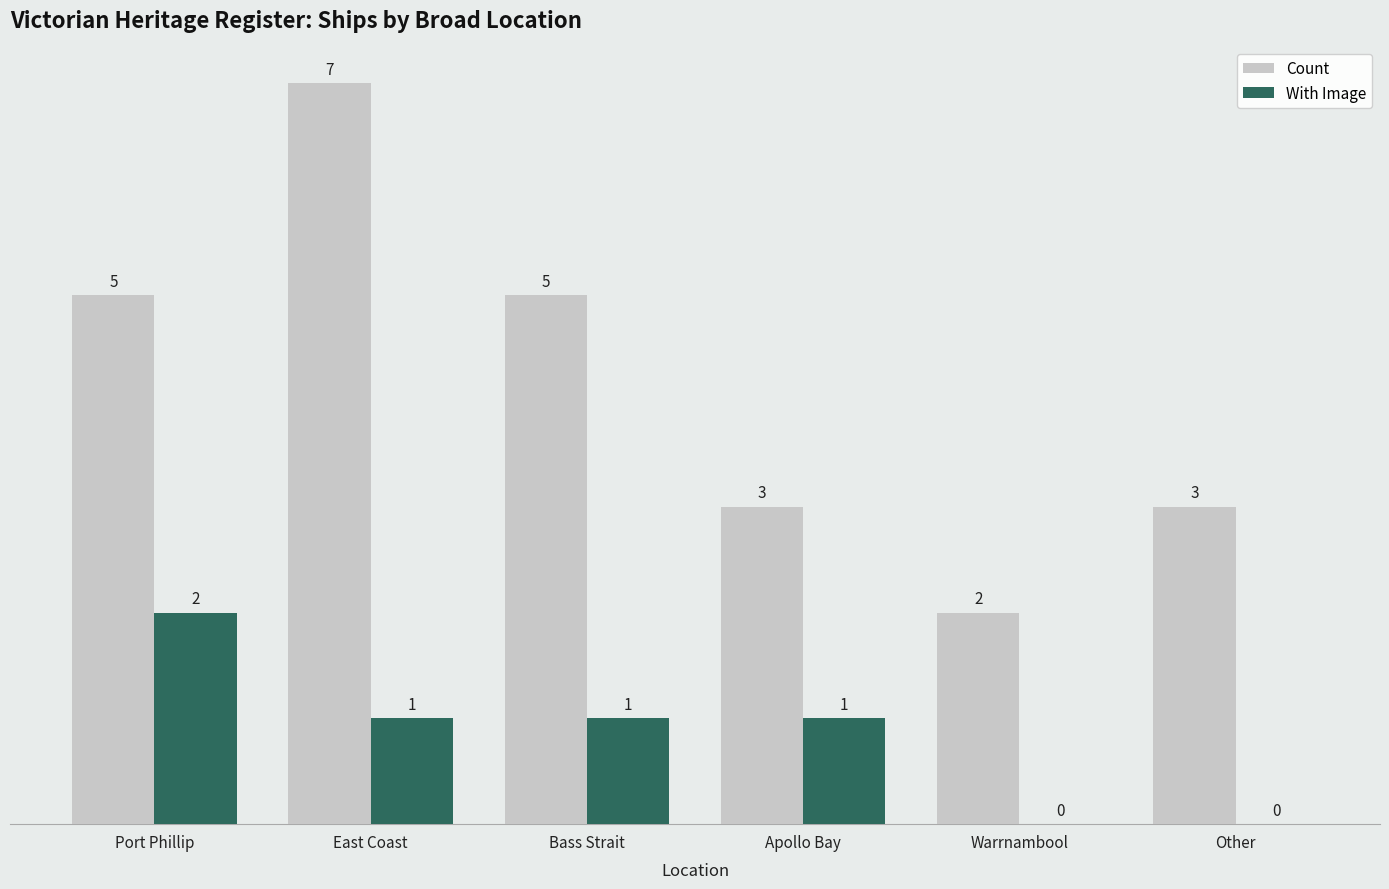

Which series has the largest total across all categories?

Count